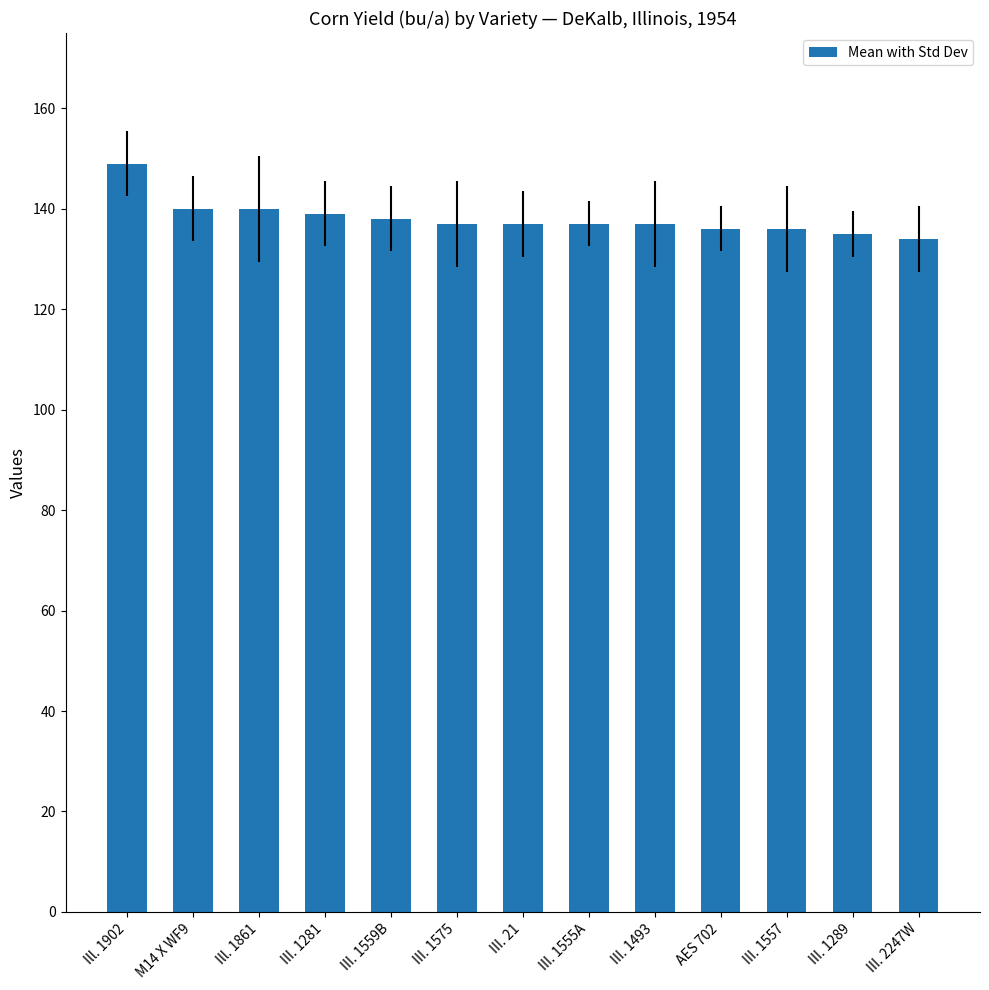

What is the minimum value shown in the chart?

134